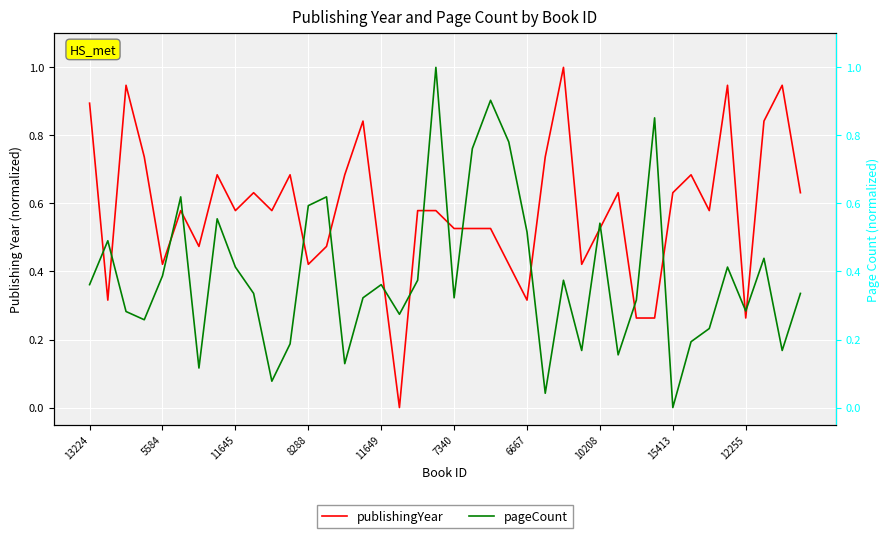

Reading left to right, what are all the values shown in this chart?

publishingYear: 0.9	0.3	0.9	0.7	0.4	0.6	0.5	0.7	0.6	0.6	0.6	0.7	0.4	0.5	0.7	0.8	0.4	0.0	0.6	0.6	0.5	0.5	0.5	0.4	0.3	0.7	1.0	0.4	0.5	0.6	0.3	0.3	0.6	0.7	0.6	0.9	0.3	0.8	0.9	0.6
pageCount: 0.4	0.5	0.3	0.3	0.4	0.6	0.1	0.6	0.4	0.3	0.1	0.2	0.6	0.6	0.1	0.3	0.4	0.3	0.4	1.0	0.3	0.8	0.9	0.8	0.5	0.0	0.4	0.2	0.5	0.2	0.3	0.9	0.0	0.2	0.2	0.4	0.3	0.4	0.2	0.3